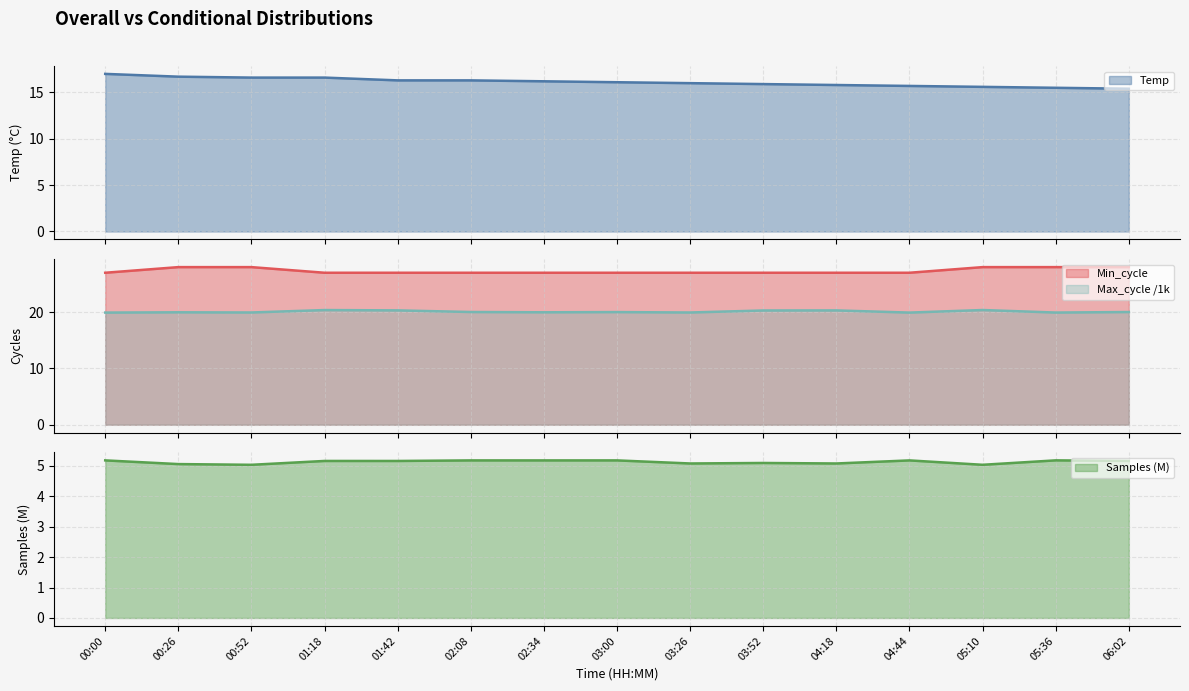

Is it true that Max_cycle equals 13.0 at 05:36?

False